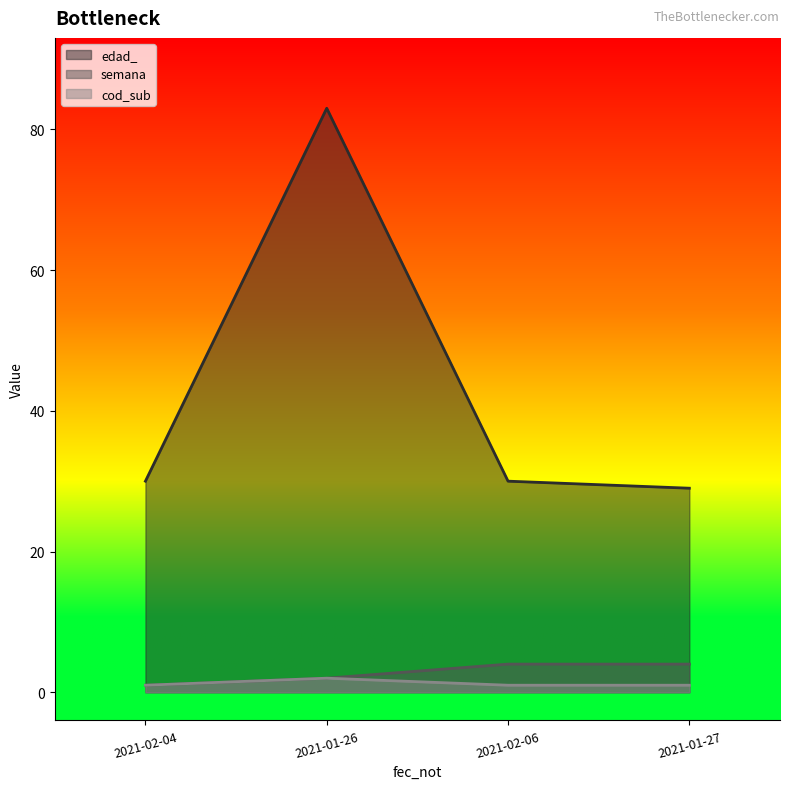

The edad_ series shows 30 at 2021-02-04. True or false?

True